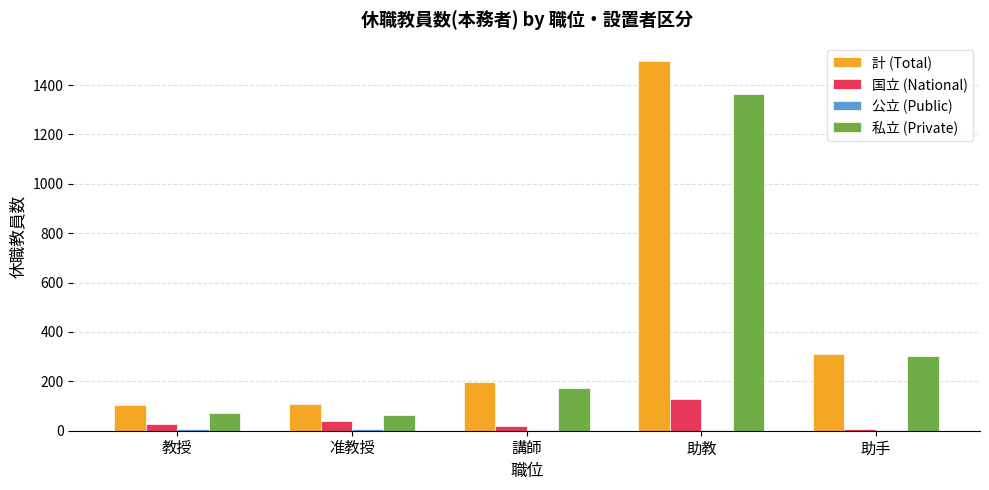

Is it true that 計 (Total) equals 2622 at 助教?

False